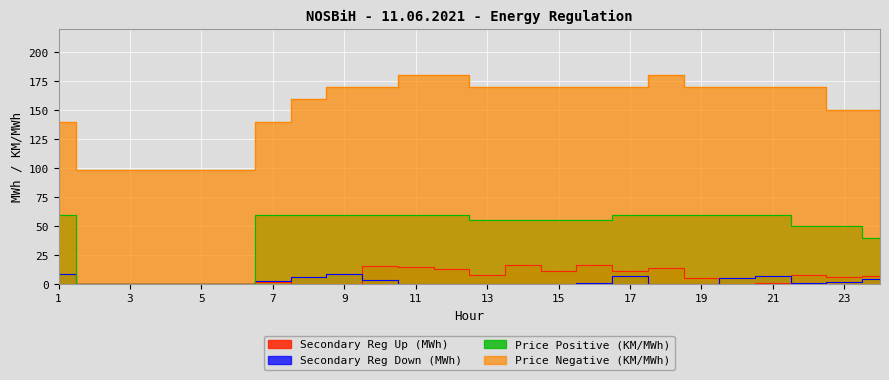

What is the highest value of the Secondary Reg Up (MWh) series?

16.2